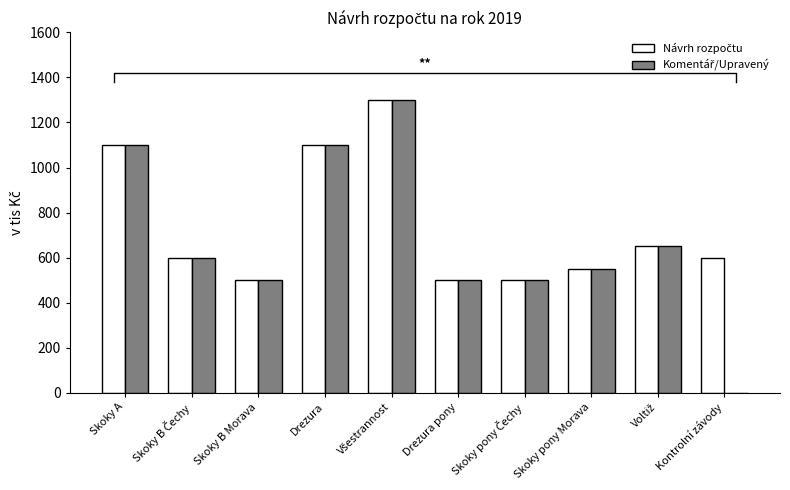

True or false: Komentář/Upravený has a value of -426 at Kontrolní závody.

False